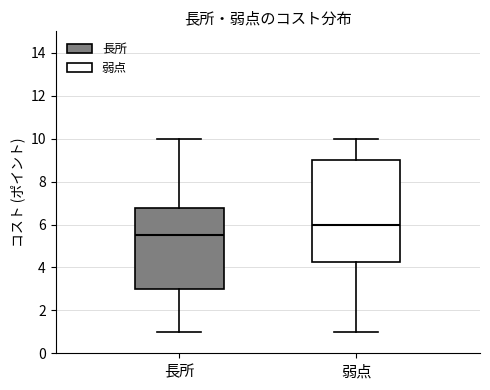

Which box has the highest median line?

弱点